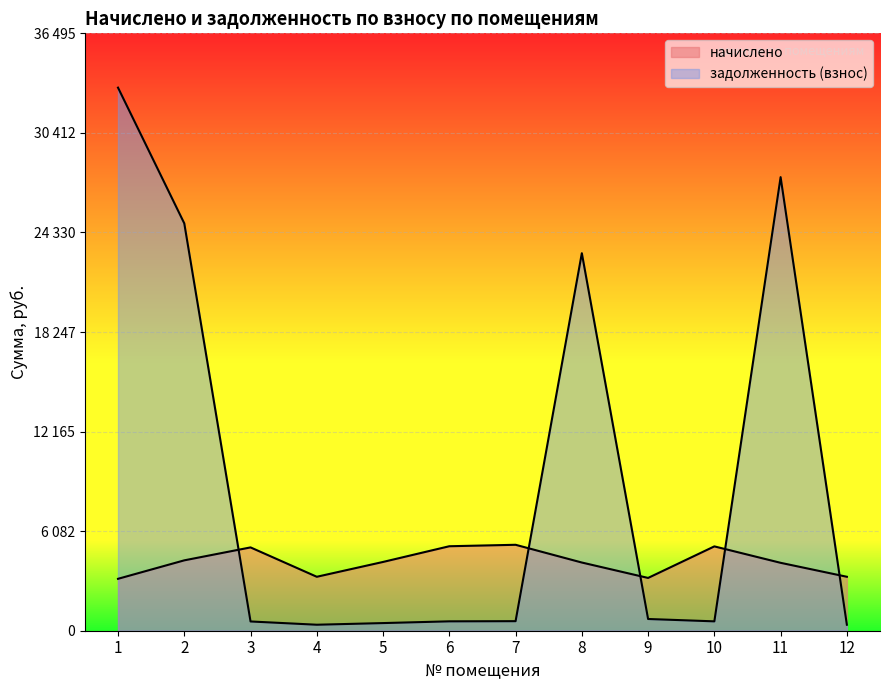

How many series are shown in this chart?

2